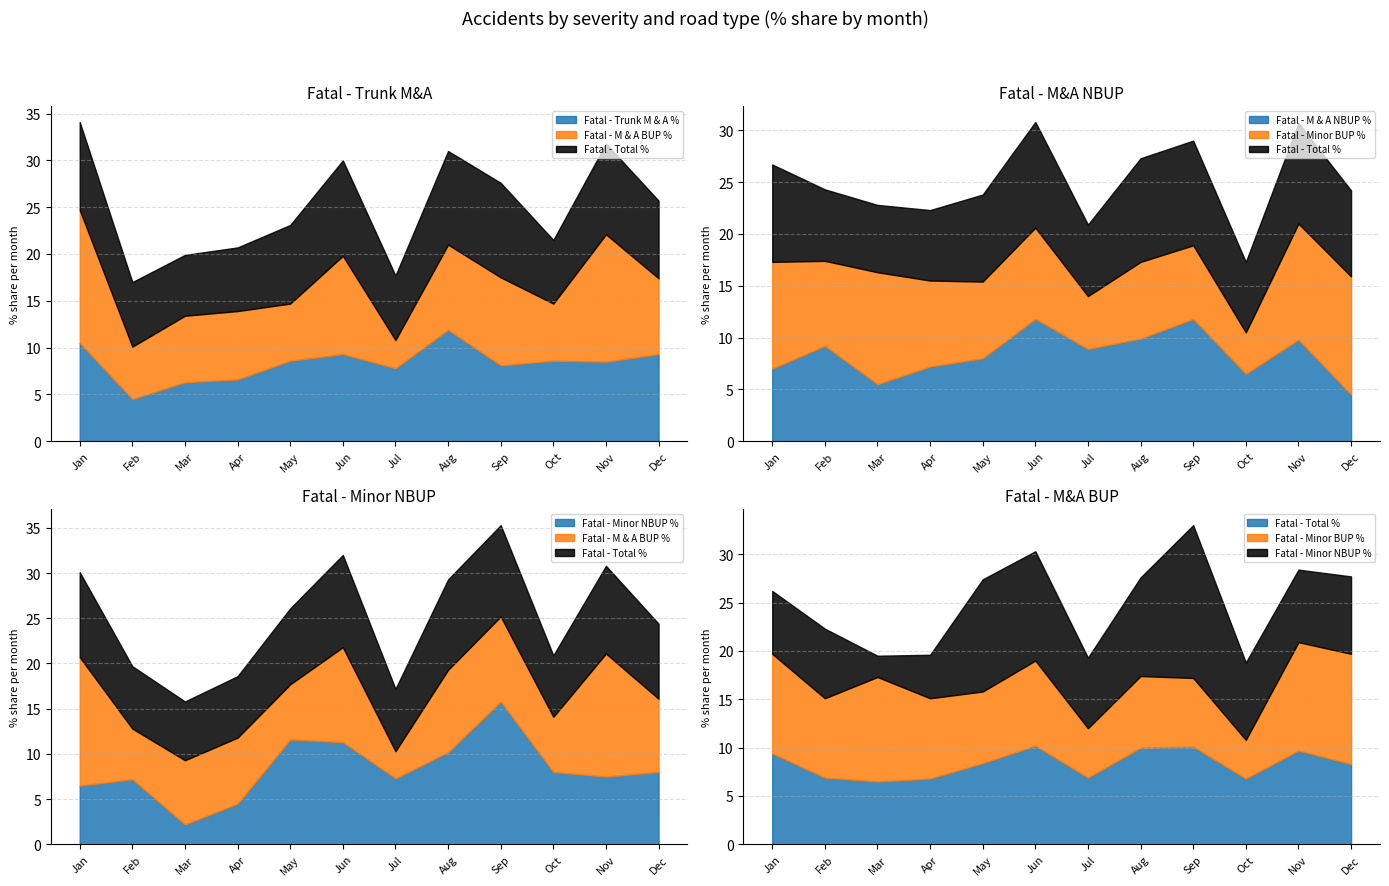

The value of Fatal - Trunk M & A % at October is 8.6. True or false?

True